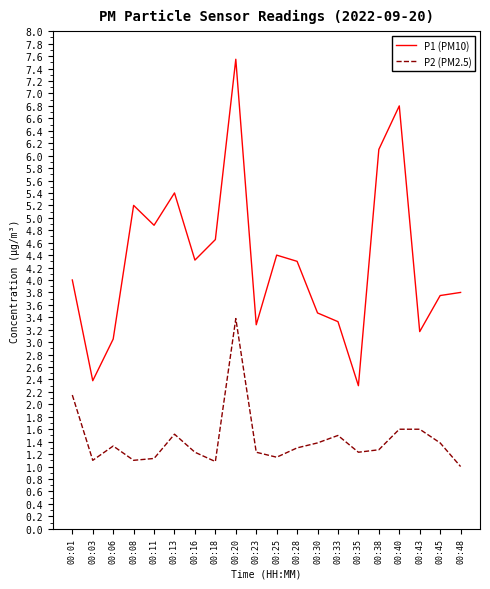

Which series has the largest total across all categories?

P1 (PM10)